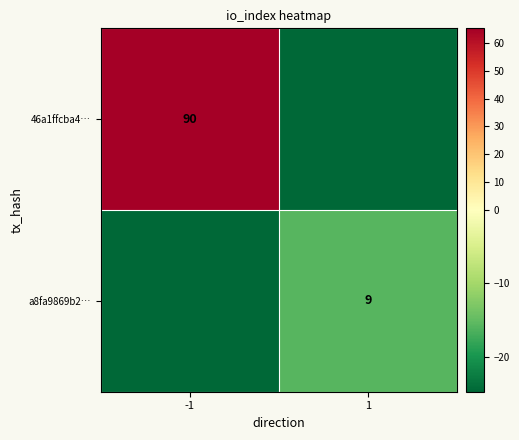

Which series has the largest range (max minus min)?

46a1ffcba4…